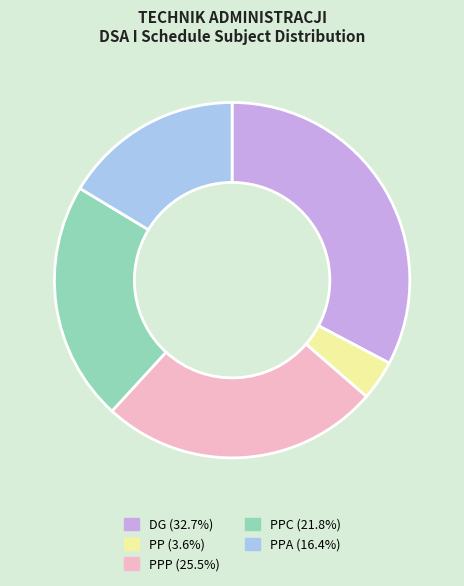

How many slices are in this pie chart?

5